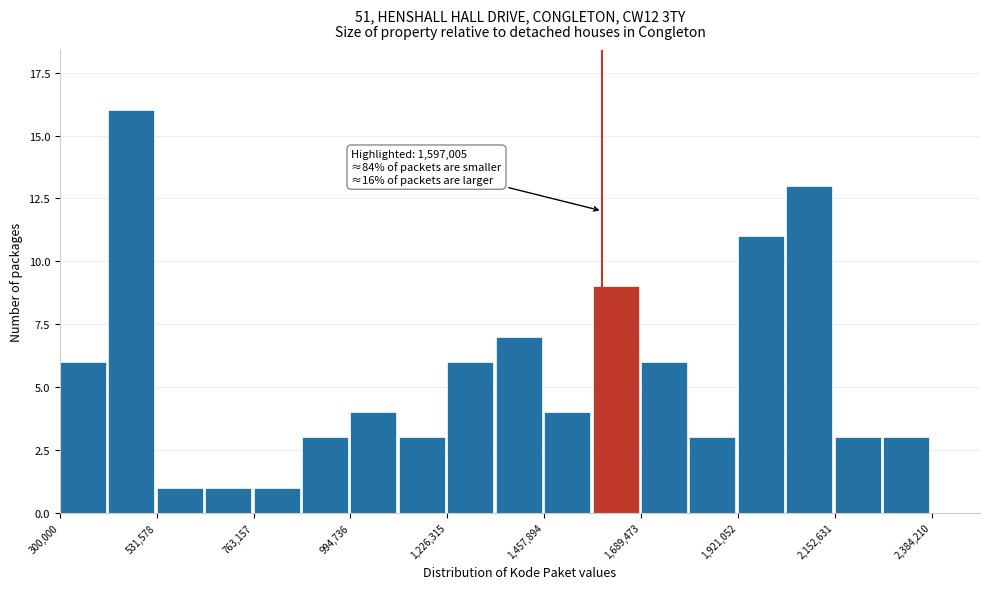

Read against the x-axis, roughly where is the centre of the tallest bar?

450000